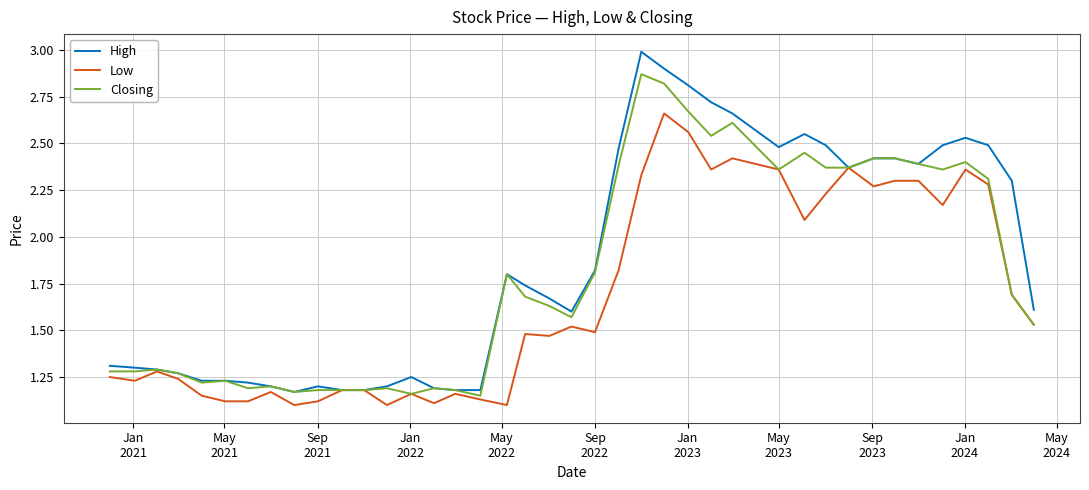

Which series has the largest range (max minus min)?

High